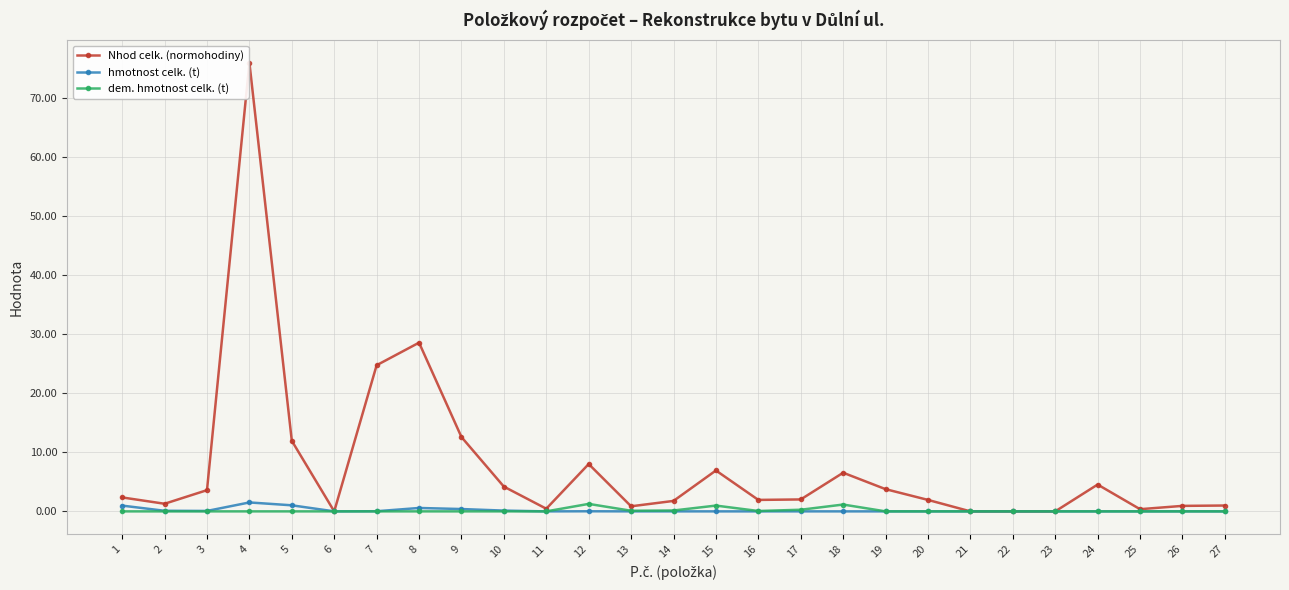

Is the value of dem. hmotnost celk. (t) at 7 greater than the value of Nhod celk. (normohodiny) at 12?

No